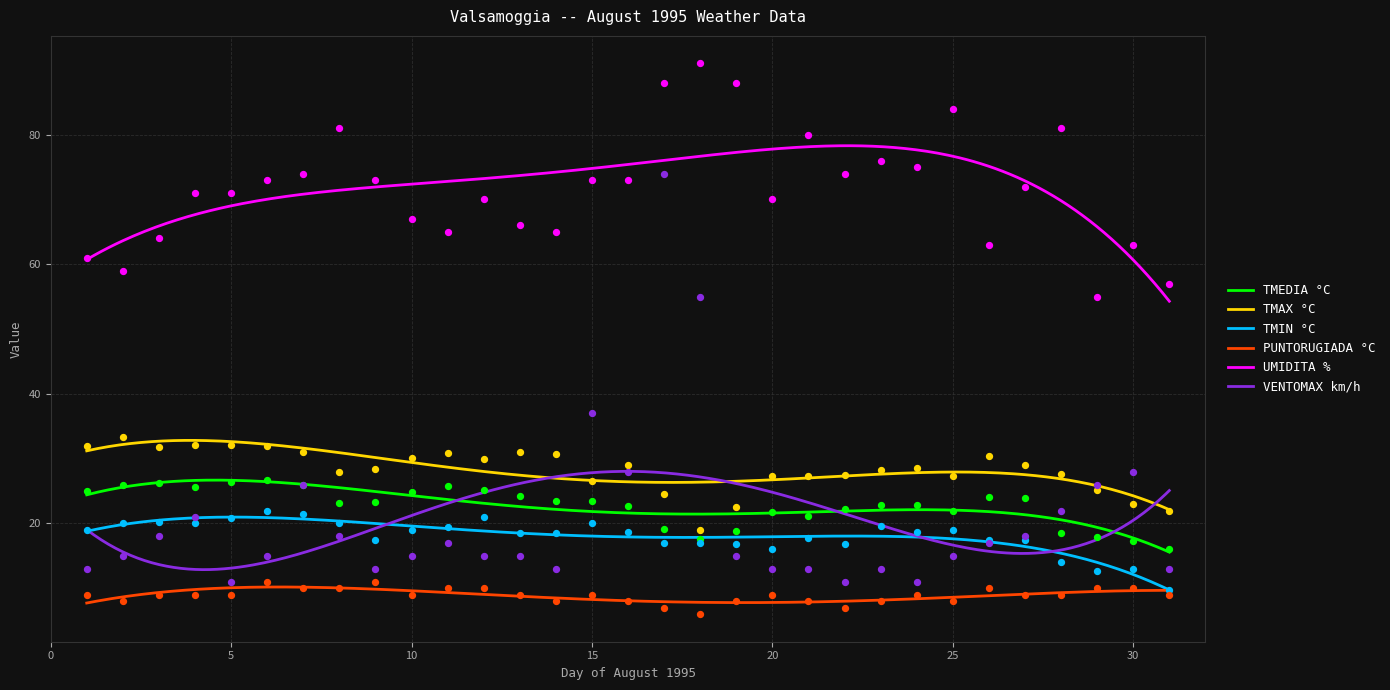

Which series contains the highest Y value?

UMIDITA %